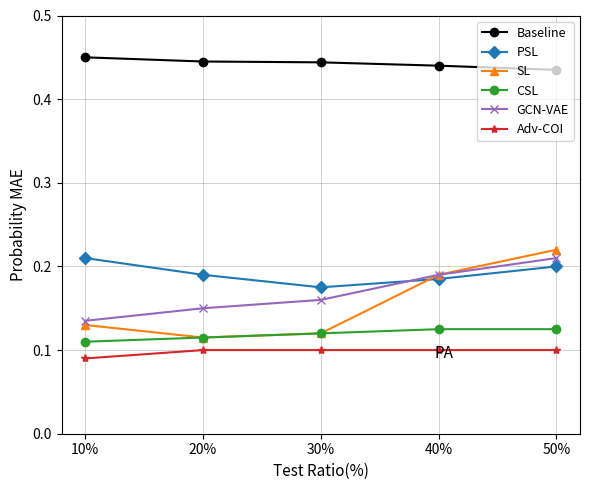

How many data points does each series have?

5